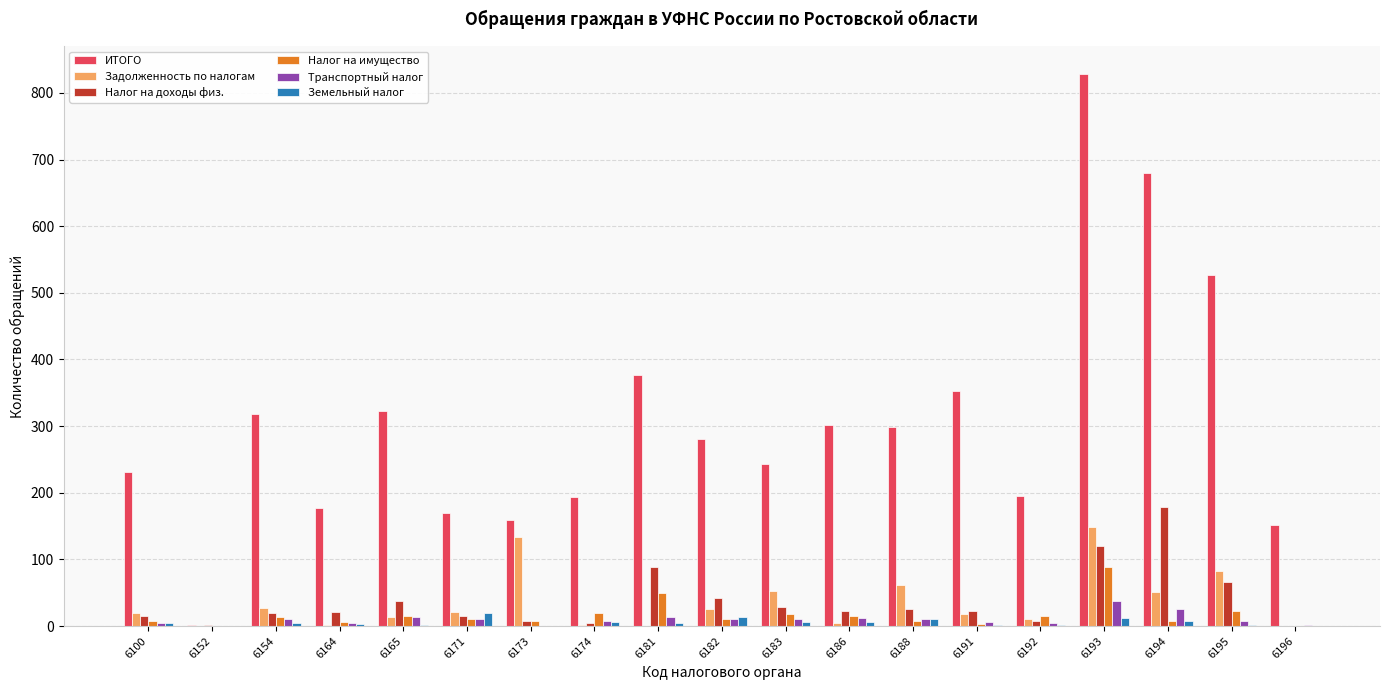

Which series changed the most between 6171 and 6191?

ИТОГО